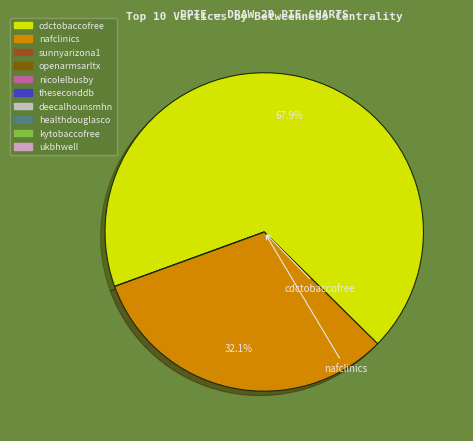

Is there any slice that represents more than half of the pie?

Yes